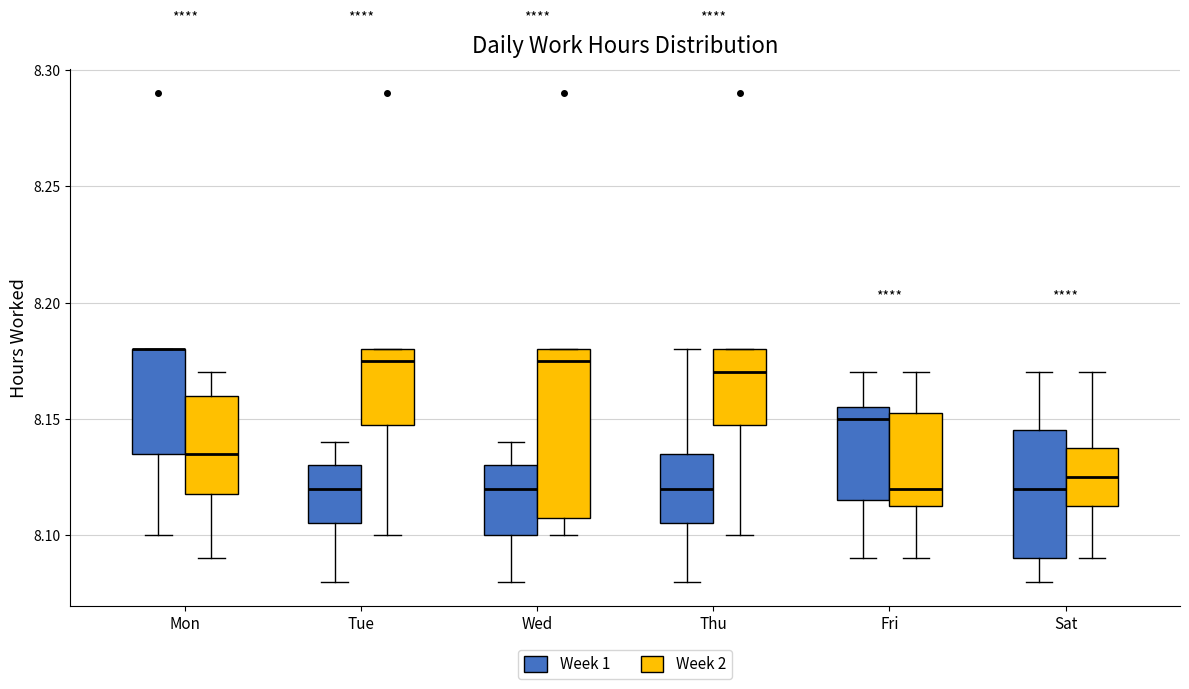

Where is the upper edge of the box for Sat (Week 1) on the y-axis? The values are not printed on the chart, so give them approximately, as read against the axis.

8.145